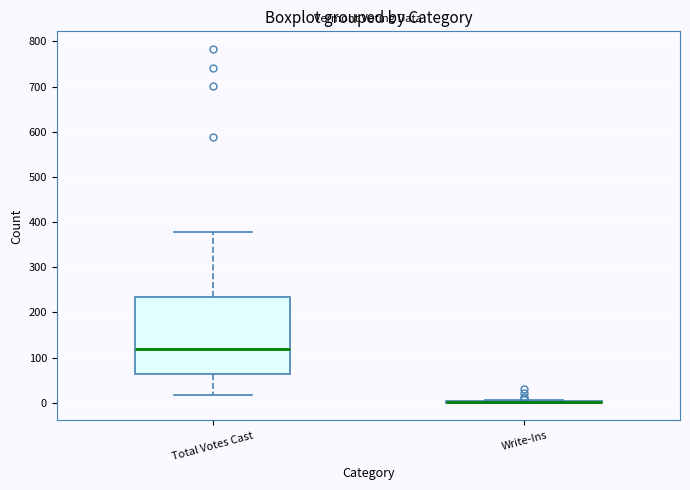

Reading left to right, read every box against the y-axis: the position of its median line, the range the box covers, and the ends of its whiskers. The values are not printed on the chart, so give them approximately, as read against the axis.

Total Votes Cast: median 120, box 60 to 230, whiskers 20 to 380
Write-Ins: box collapsed to a line at 0, whiskers 0 to 10